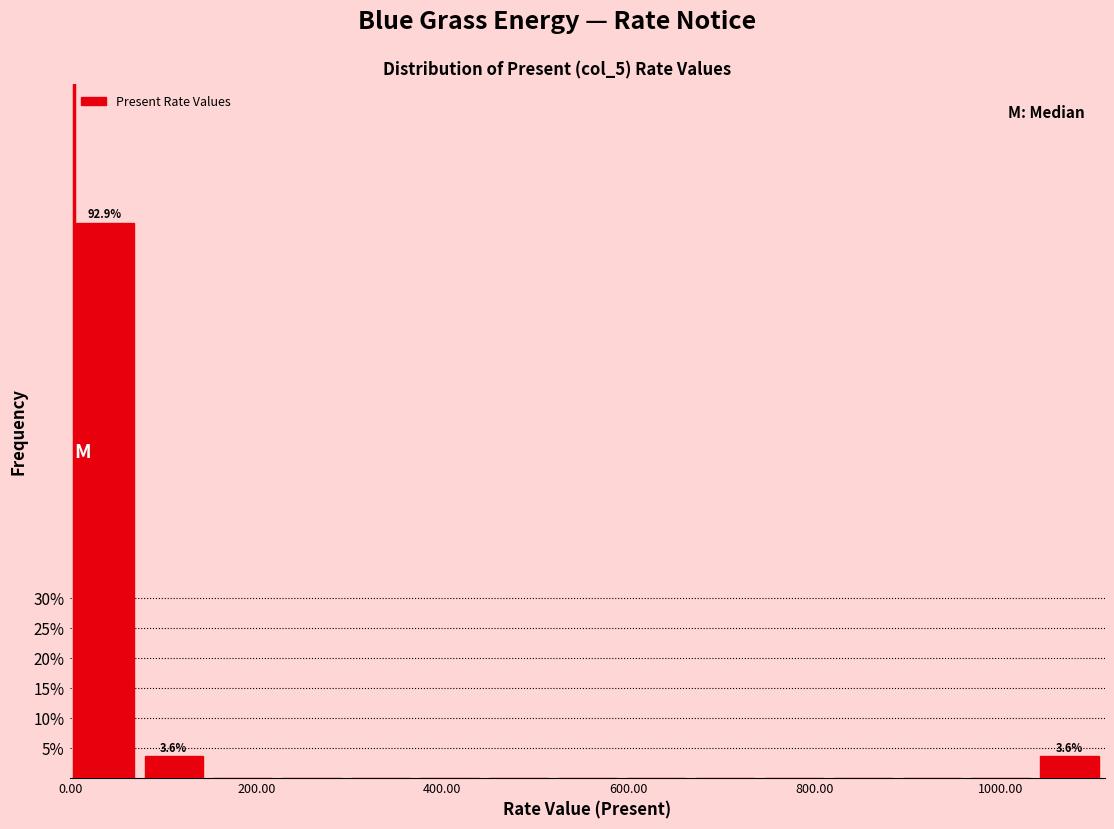

Read against the x-axis, roughly where is the centre of the tallest bar?

40